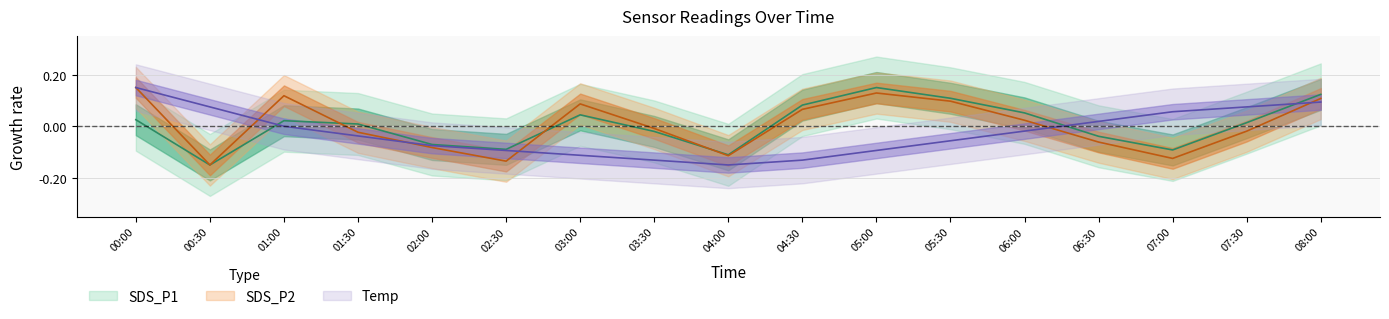

What is the minimum value for SDS_P1?

-0.1